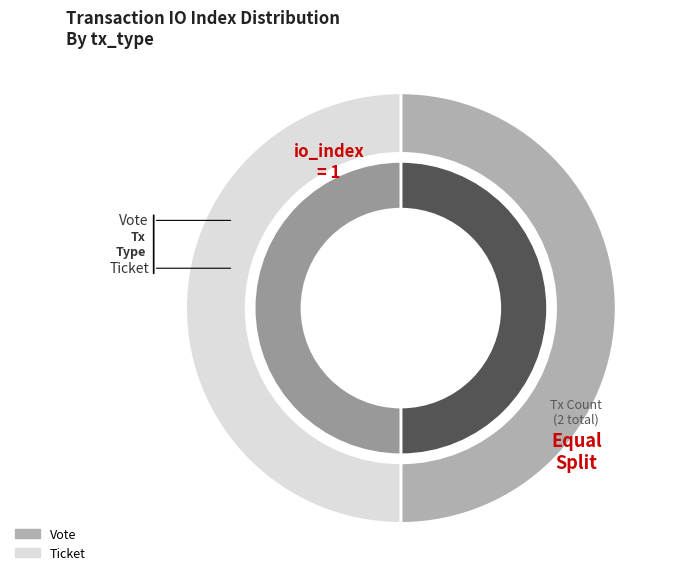

Combined, what portion of the pie is Vote (io_index=1) and Ticket (io_index=0)?

100.0%